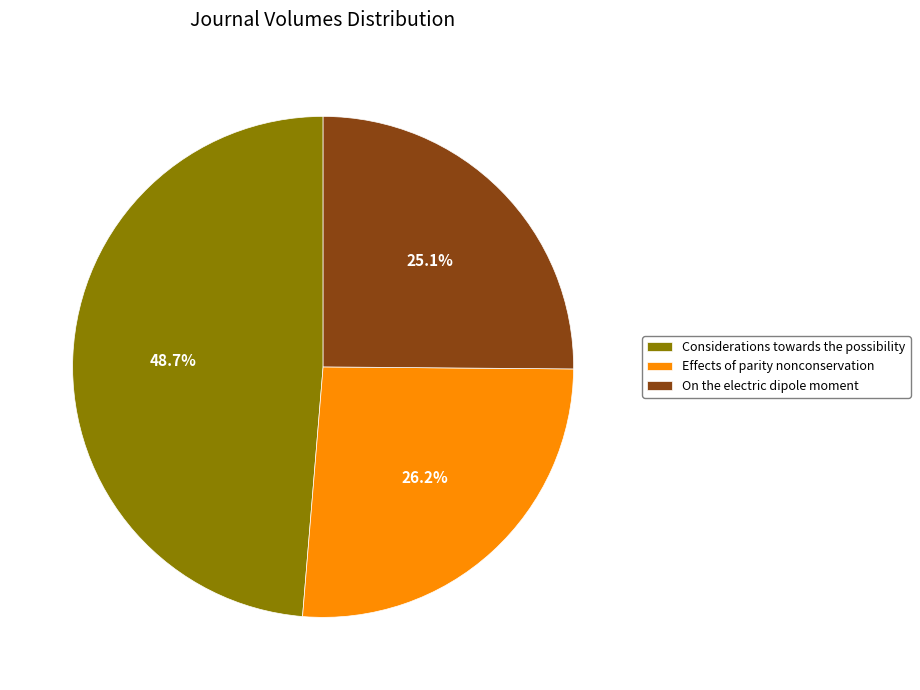

To the nearest percent, what portion does Considerations towards the possibility represent?

49%